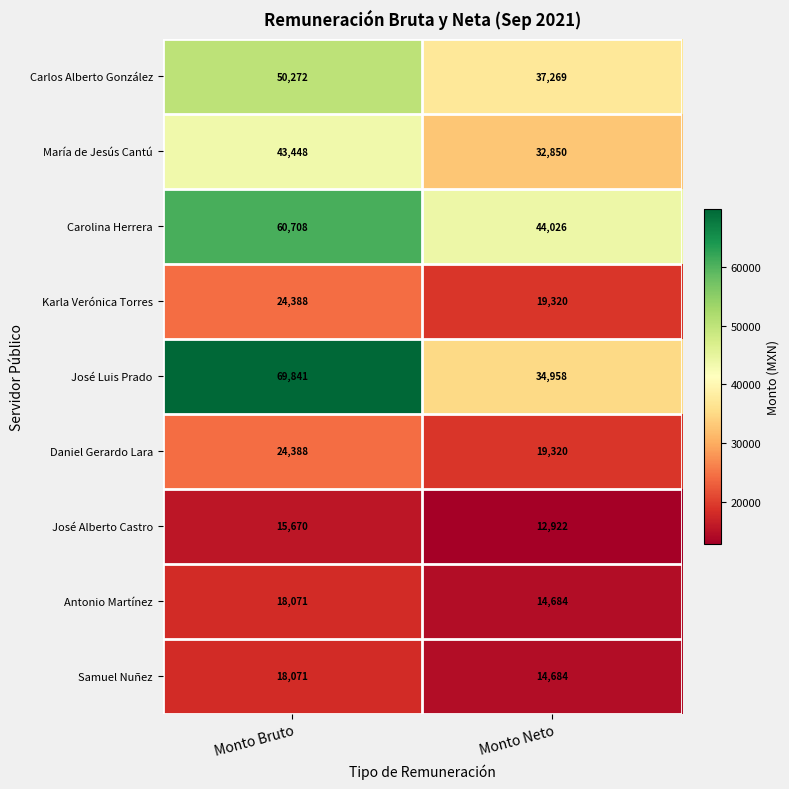

Reading left to right, extract all data points from this chart.

Carlos Alberto González: 50272	37269
María de Jesús Cantú: 43448	32850
Carolina Herrera: 60708	44026
Karla Verónica Torres: 24388	19320
José Luis Prado: 69841	34958
Daniel Gerardo Lara: 24388	19320
José Alberto Castro: 15670	12922
Antonio Martínez: 18071	14684
Samuel Nuñez: 18071	14684